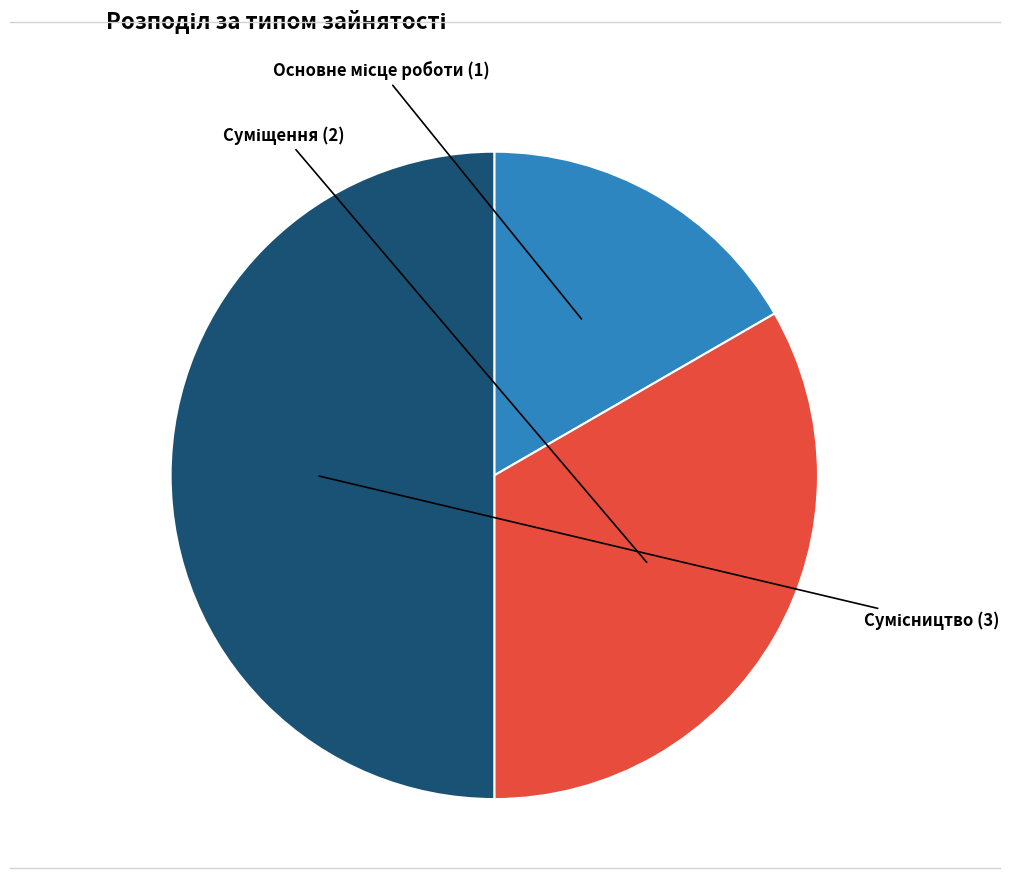

Does any single category account for the majority?

No